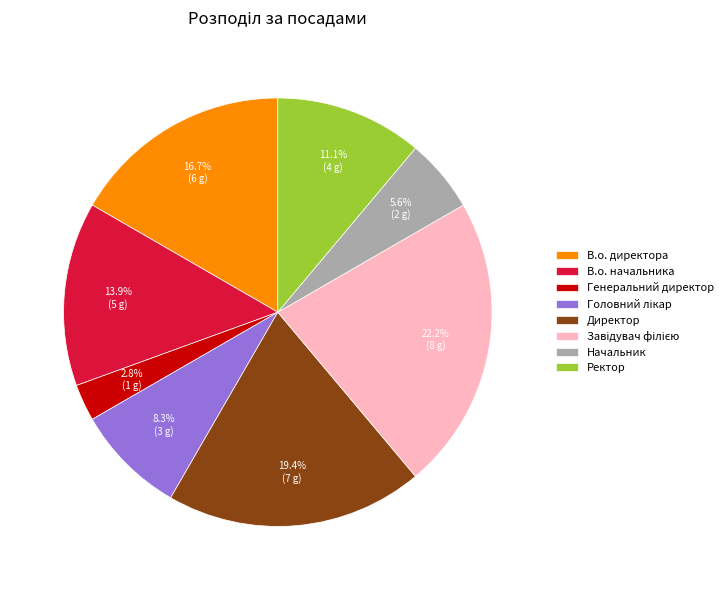

Is there any slice that represents more than half of the pie?

No